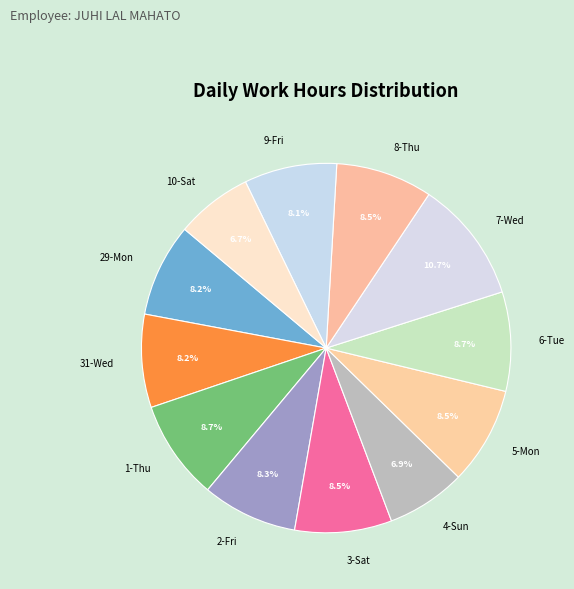

Approximately how many times larger is the value at 7-Wed compared to 2-Fri?

1.3